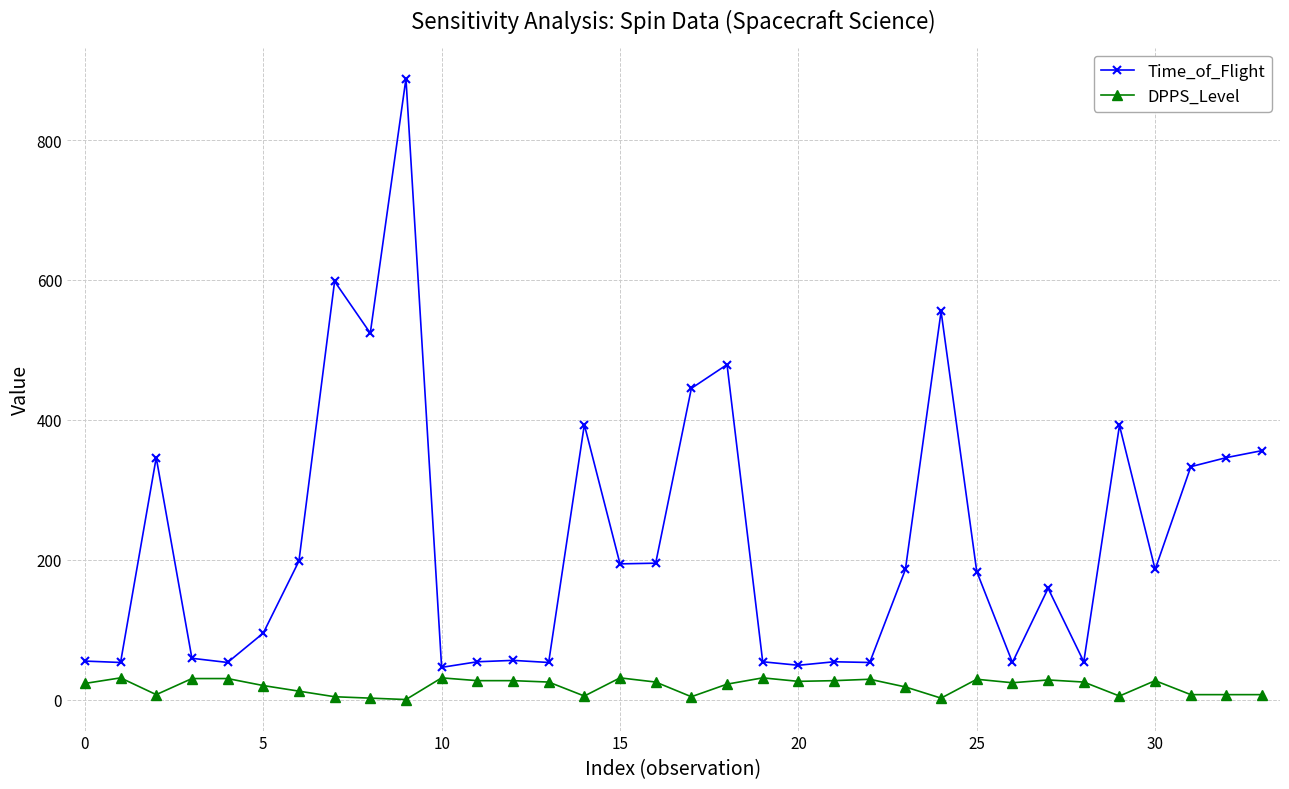

True or false: DPPS_Level and Time_of_Flight cross at least once.

False